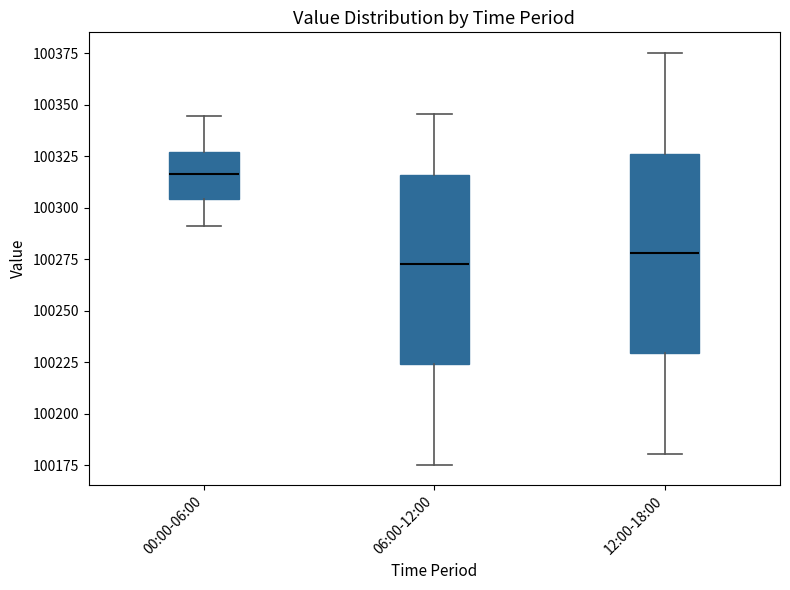

Which box is the tallest, from its lower edge to its upper edge?

12:00-18:00